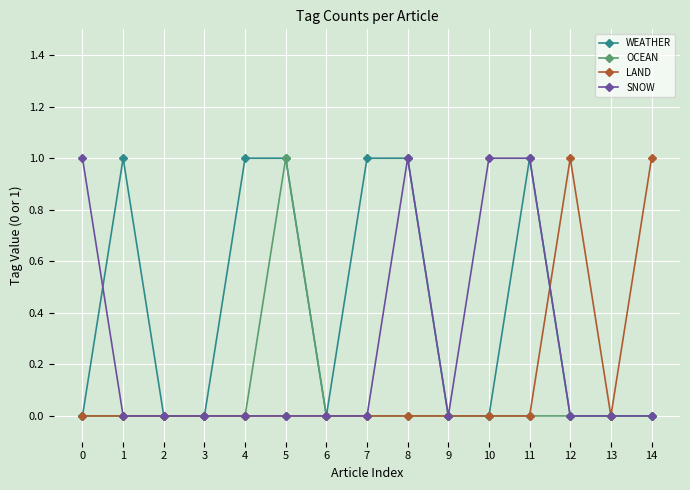

Is it true that LAND equals 0 at 0?

True